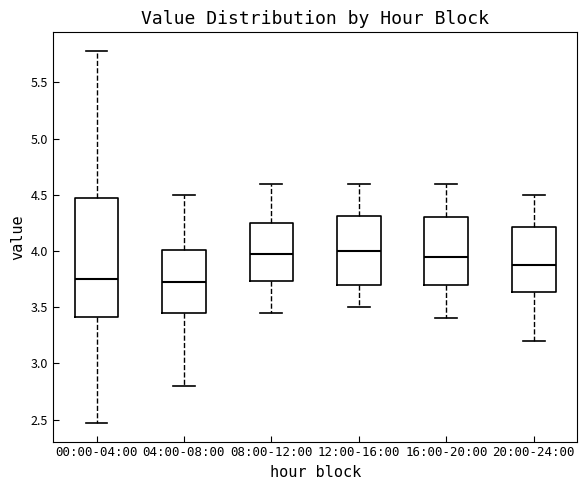

Comparing the boxes themselves (not the whiskers), which one is the tallest?

00:00-04:00